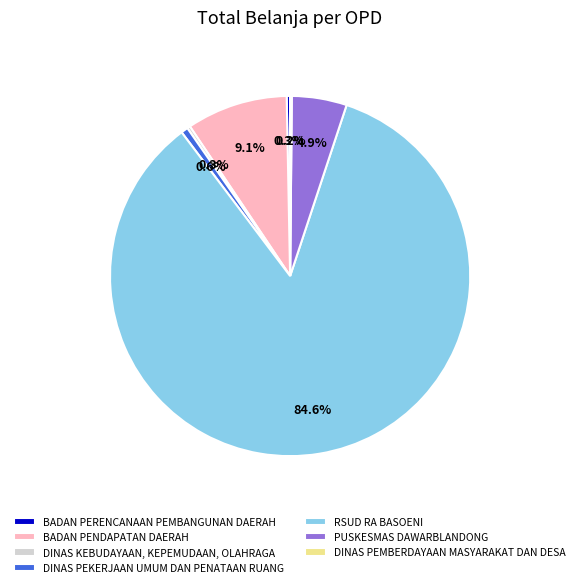

What is the largest slice in the pie chart?

RSUD RA BASOENI